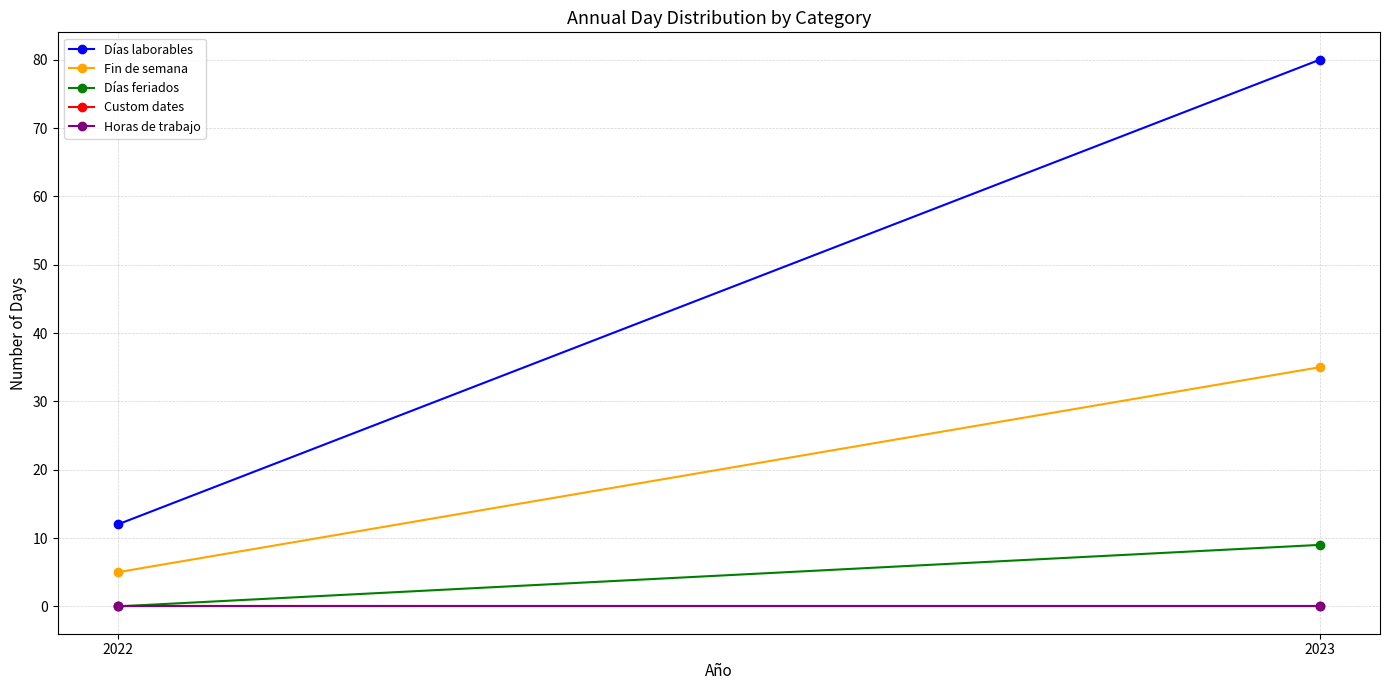

What is the difference between the highest and lowest values at 2023?

80